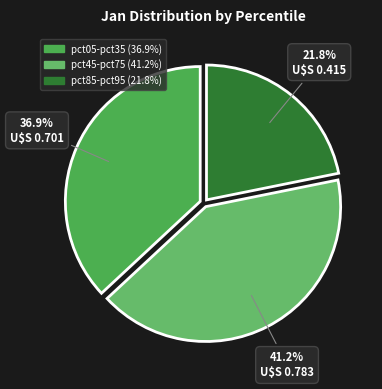

Does any single category account for the majority?

No